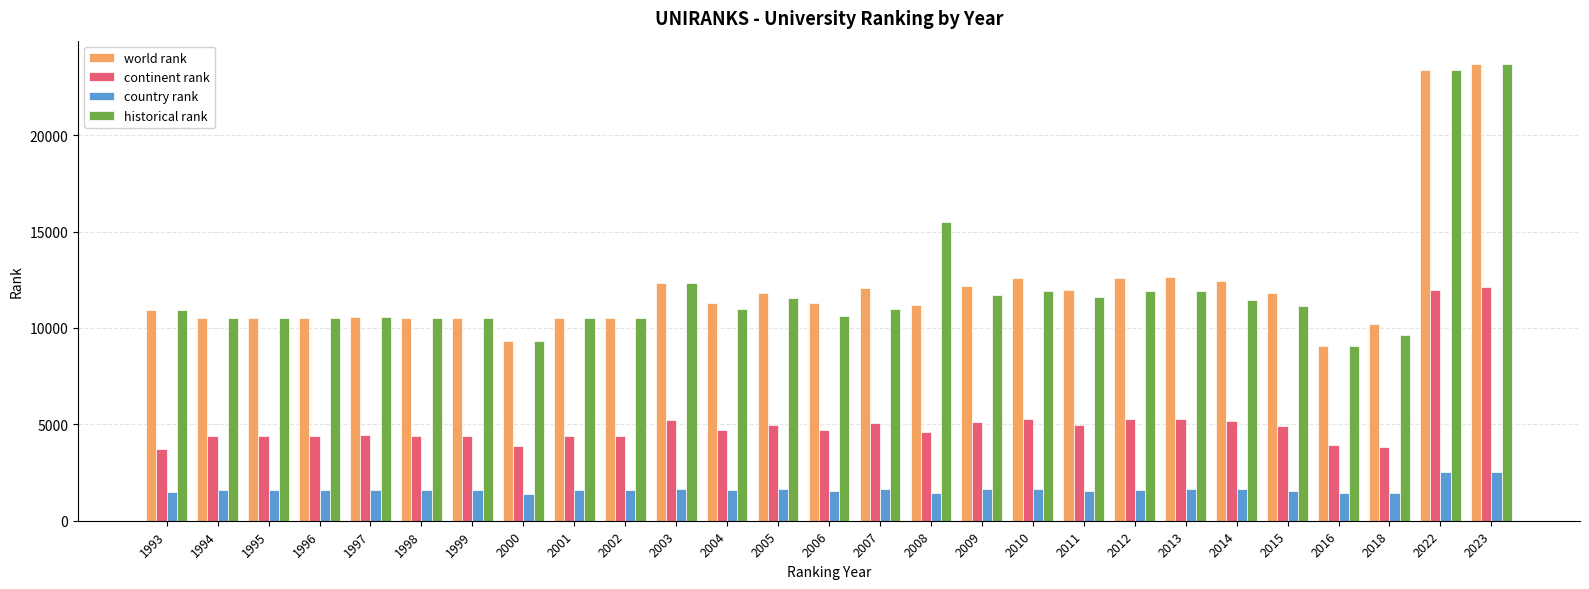

What is the average value of the historical rank series?

12007.1